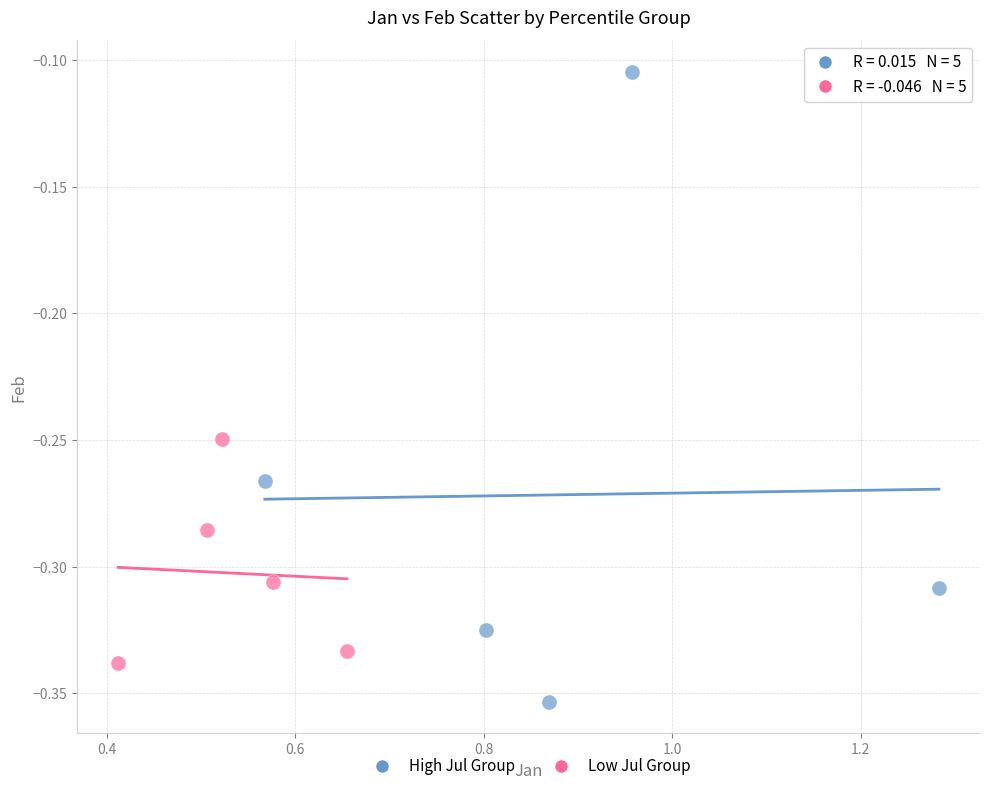

What are all the series names shown in the legend?

High Jul Group, Low Jul Group